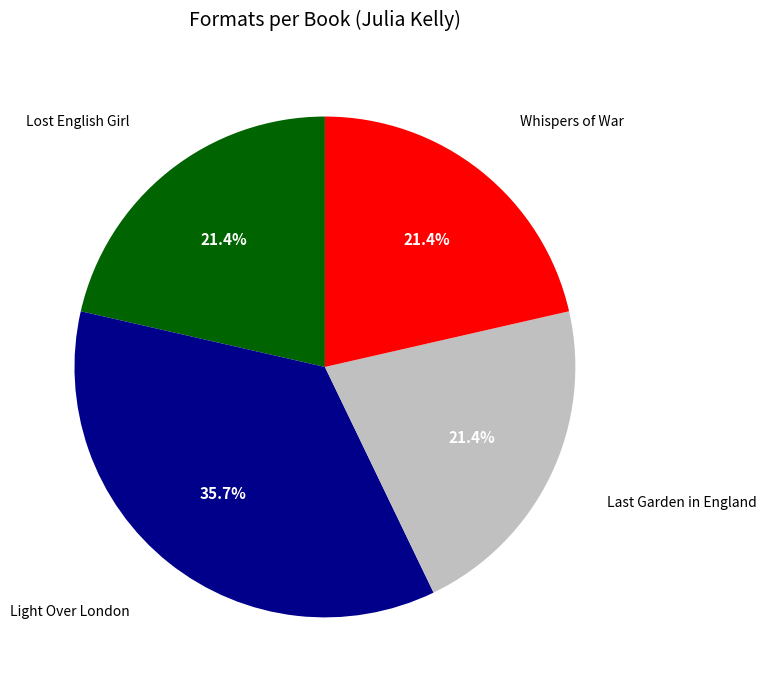

Is there any slice that represents more than half of the pie?

No